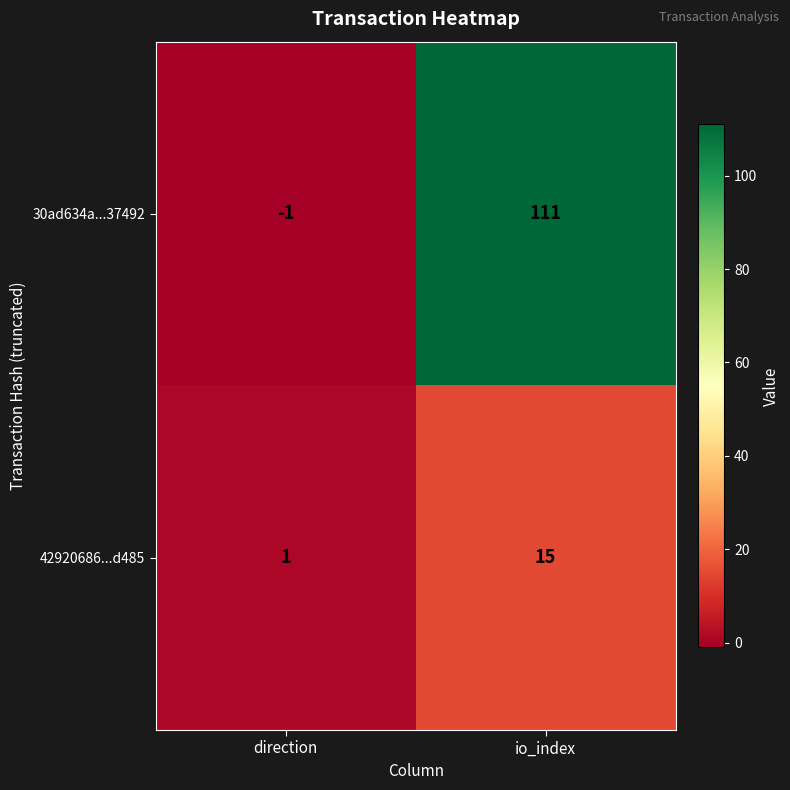

At which category does the chart reach its peak across all series?

io_index